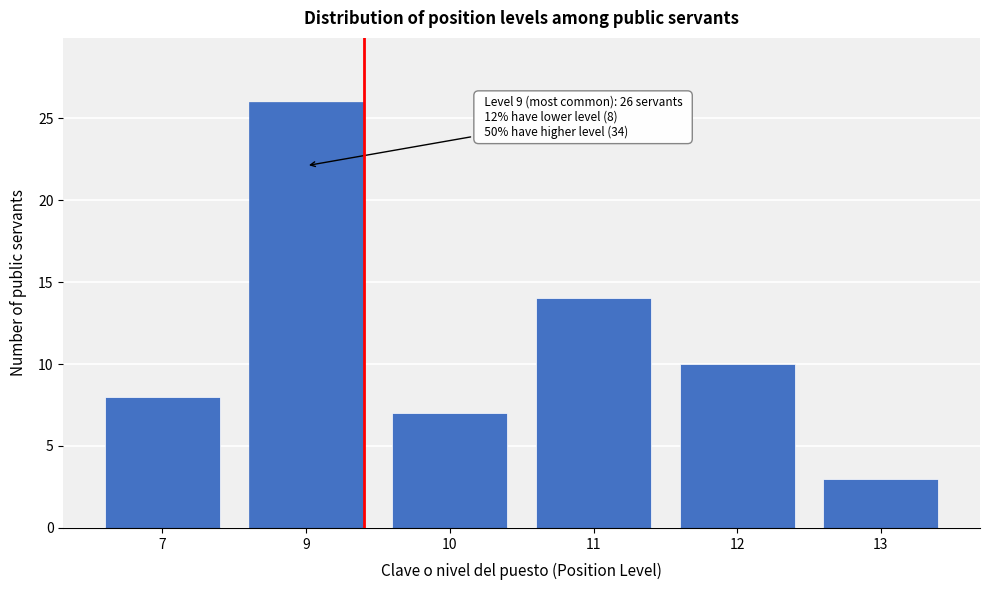

Reading right to left, transcribe all the data shown in this chart.

3	10	14	7	26	8